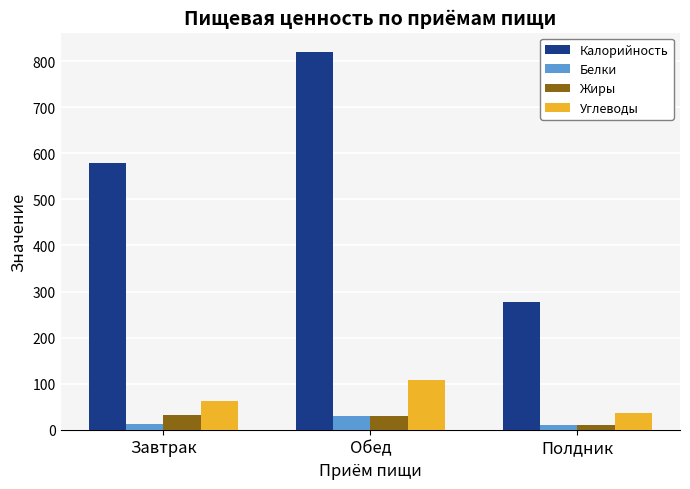

What position from the left is Завтрак?

1